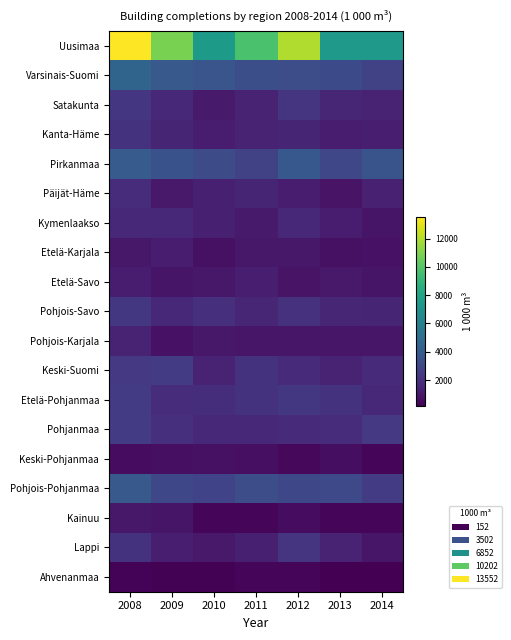

Reading left to right, transcribe all the data shown in this chart.

Uusimaa: 2008=13552	2009=10839	2010=7453	2011=9724	2012=11934	2013=7416	2014=7378
Varsinais-Suomi: 2008=4461	2009=3898	2010=3690	2011=3374	2012=3315	2013=3178	2014=2730
Satakunta: 2008=2292	2009=1700	2010=1143	2011=1451	2012=2227	2013=1571	2014=1502
Kanta-Häme: 2008=2135	2009=1563	2010=1242	2011=1441	2012=1514	2013=1189	2014=1280
Pirkanmaa: 2008=4023	2009=3542	2010=3204	2011=2768	2012=3833	2013=3005	2014=3653
Päijät-Häme: 2008=1868	2009=1091	2010=1327	2011=1565	2012=1207	2013=842	2014=1378
Kymenlaakso: 2008=1708	2009=1714	2010=1353	2011=1143	2012=1660	2013=1188	2014=909
Etelä-Karjala: 2008=1006	2009=1238	2010=757	2011=1010	2012=1019	2013=767	2014=798
Etelä-Savo: 2008=1201	2009=935	2010=1028	2011=1264	2012=870	2013=1064	2014=890
Pohjois-Savo: 2008=2327	2009=1642	2010=1932	2011=1601	2012=2054	2013=1572	2014=1538
Pohjois-Karjala: 2008=1413	2009=782	2010=1013	2011=955	2012=974	2013=972	2014=961
Keski-Suomi: 2008=2365	2009=2459	2010=1462	2011=2089	2012=1816	2013=1416	2014=1735
Etelä-Pohjanmaa: 2008=2498	2009=1866	2010=1889	2011=2090	2012=2335	2013=2135	2014=1693
Pohjanmaa: 2008=2504	2009=1957	2010=1693	2011=1719	2012=1804	2013=1832	2014=2355
Keski-Pohjanmaa: 2008=571	2009=698	2010=778	2011=726	2012=437	2013=662	2014=366
Pohjois-Pohjanmaa: 2008=3912	2009=3073	2010=2837	2011=3303	2012=3074	2013=3096	2014=2522
Kainuu: 2008=996	2009=891	2010=333	2011=367	2012=607	2013=357	2014=336
Lappi: 2008=2121	2009=1277	2010=1063	2011=1334	2012=2203	2013=1425	2014=980
Ahvenanmaa: 2008=281	2009=253	2010=228	2011=310	2012=312	2013=152	2014=185